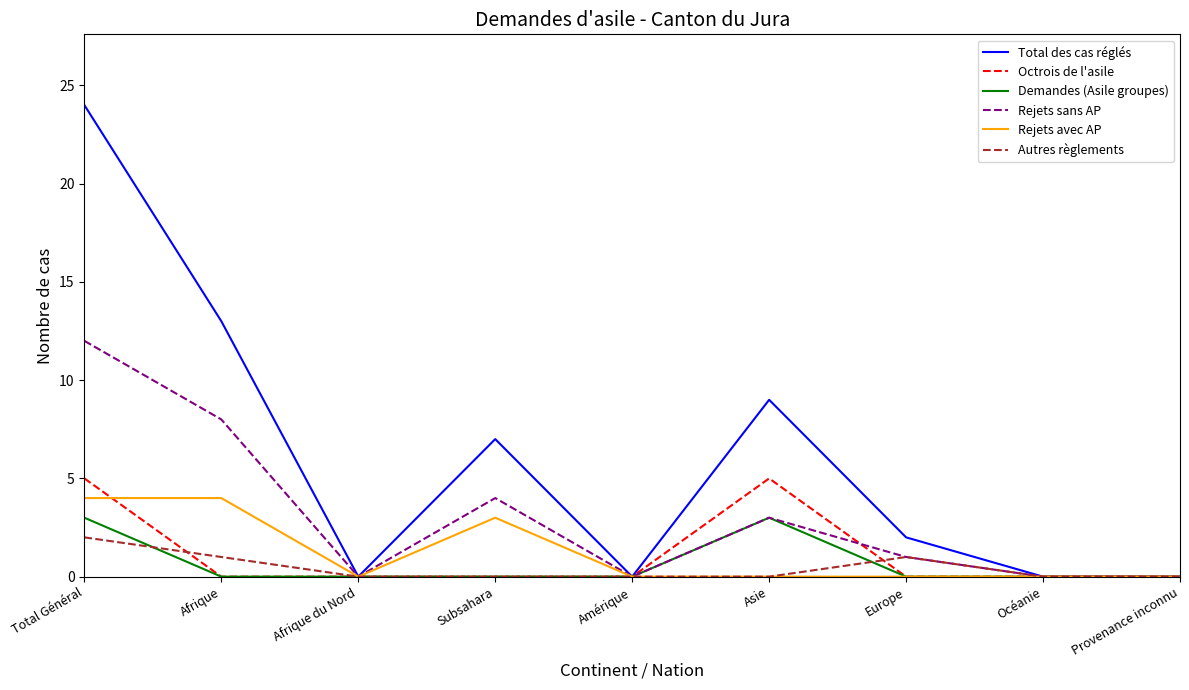

Which category has the highest value across all series?

Total Général